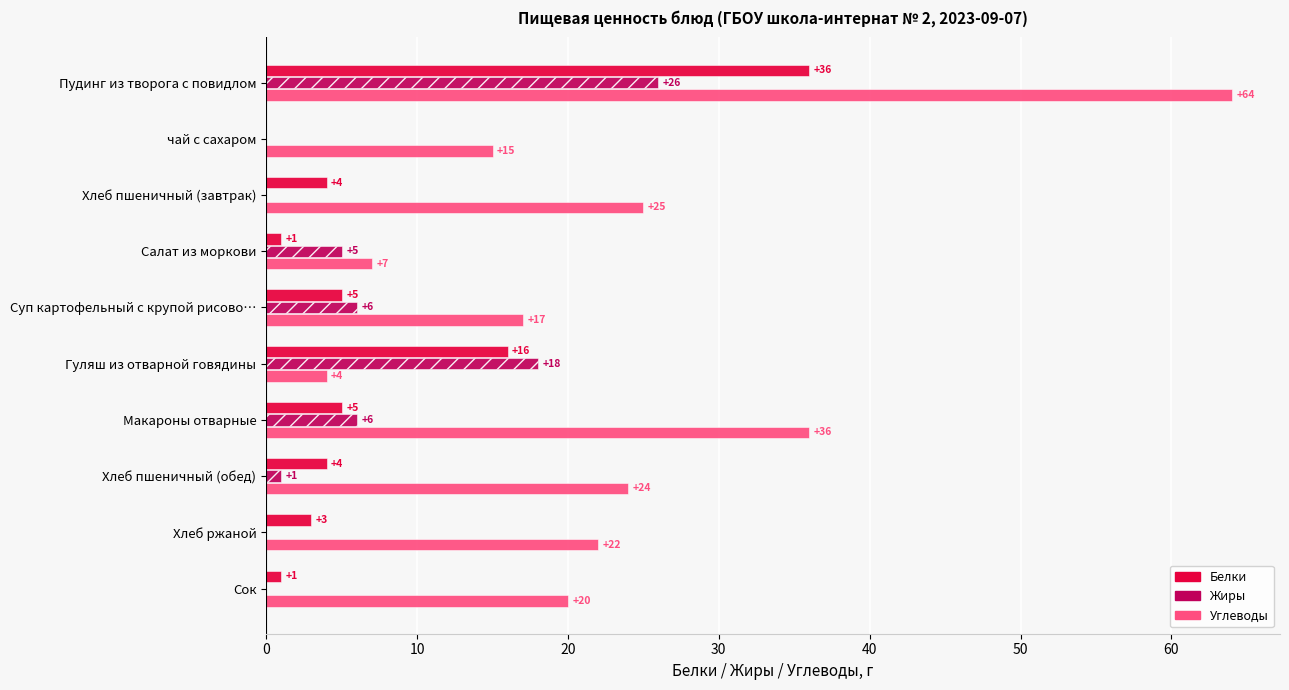

Is it true that Углеводы equals 12 at Сок?

False